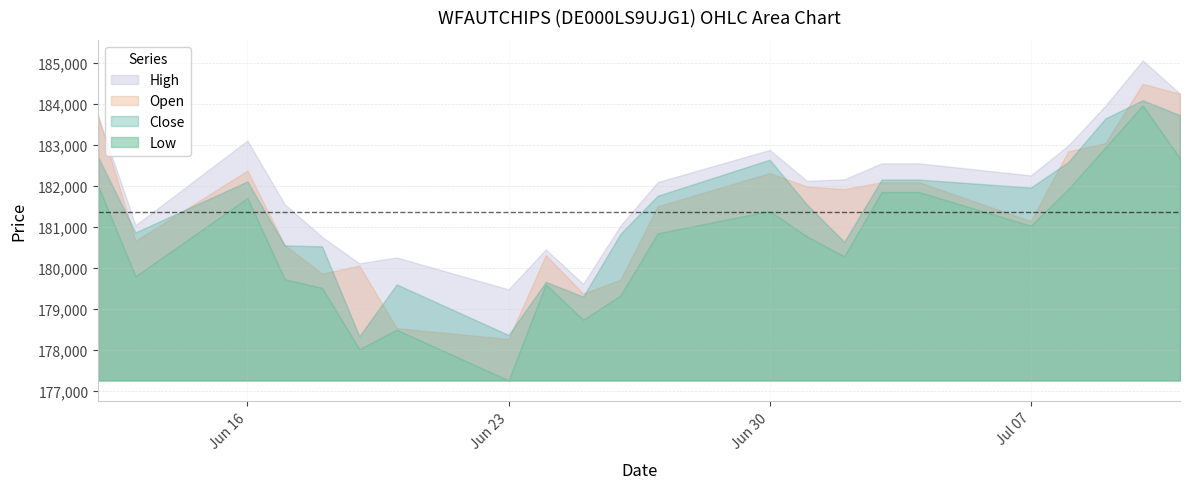

Does the chart display data point markers on the line(s)?

No